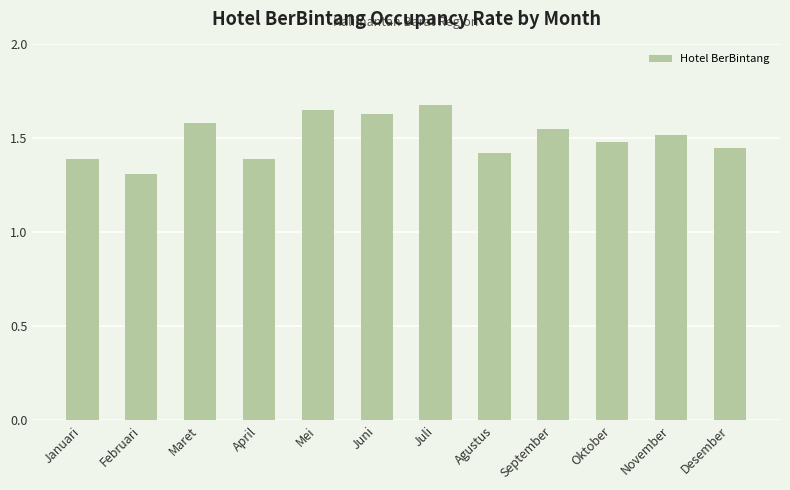

The chart shows a value of 0.3 at Desember. True or false?

False